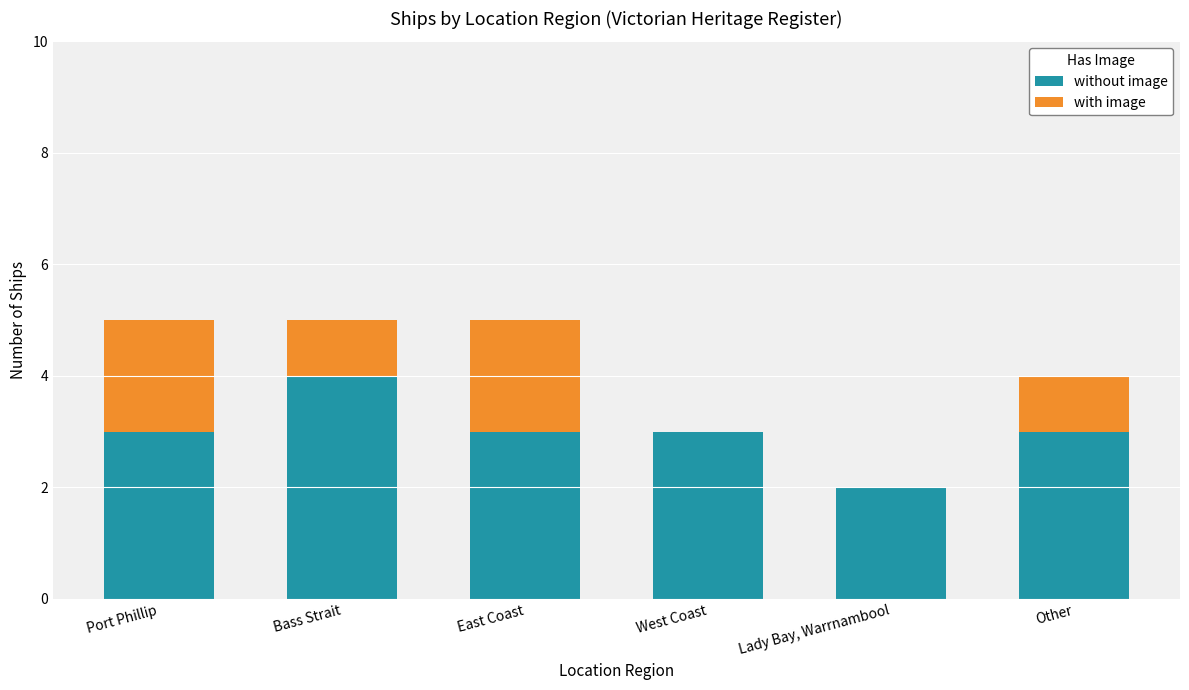

Reading left to right, list the values for the without image series.

Port Phillip=3	Bass Strait=4	East Coast=3	West Coast=3	Lady Bay, Warrnambool=2	Other=3